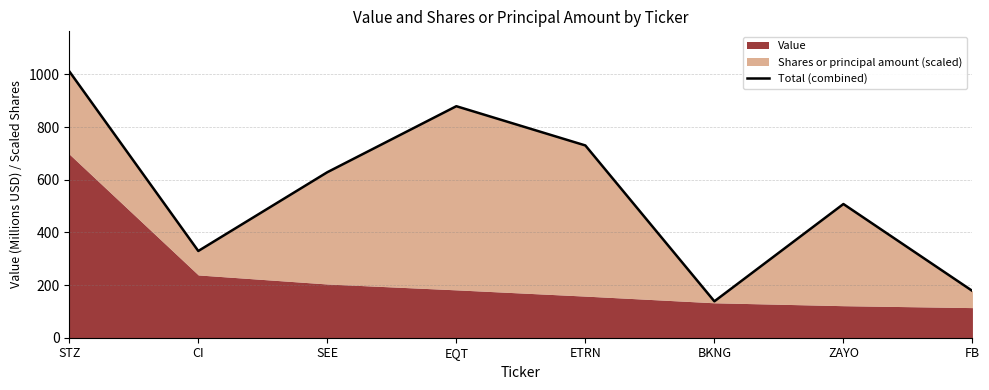

What is the value of the 1st point from the left?

1011.5